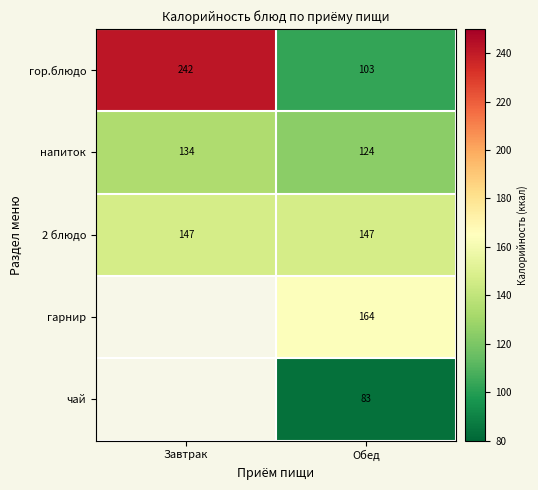

How many data points does each series have?

2